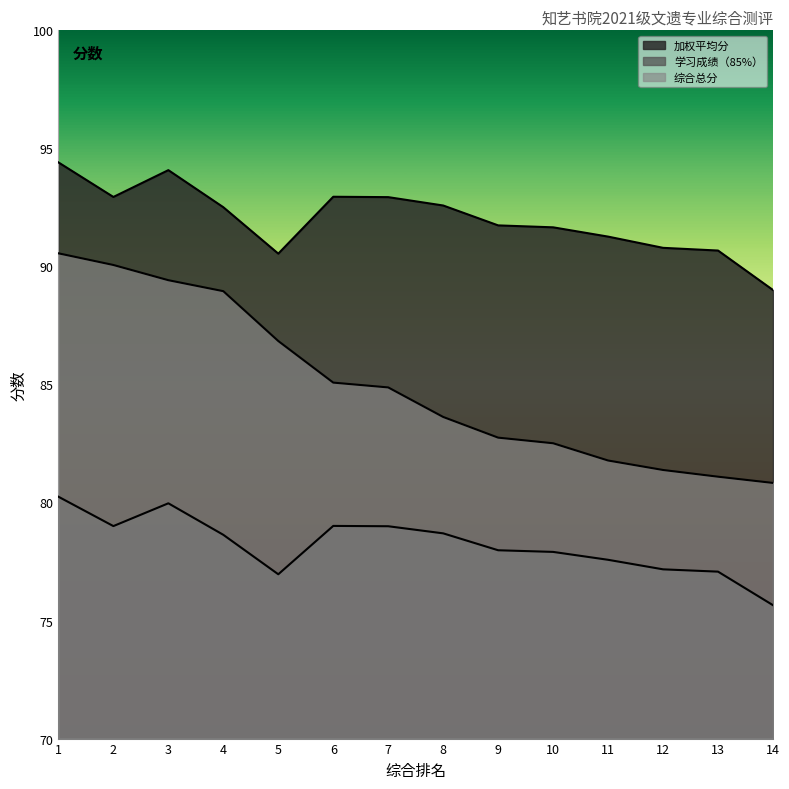

Rank the series by their maximum value, from lowest to highest.

学习成绩（85%）, 综合总分, 加权平均分